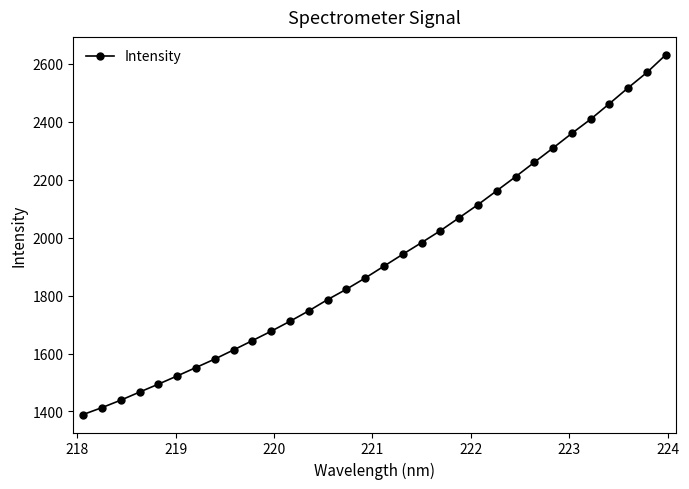

What is the average value?

1926.3